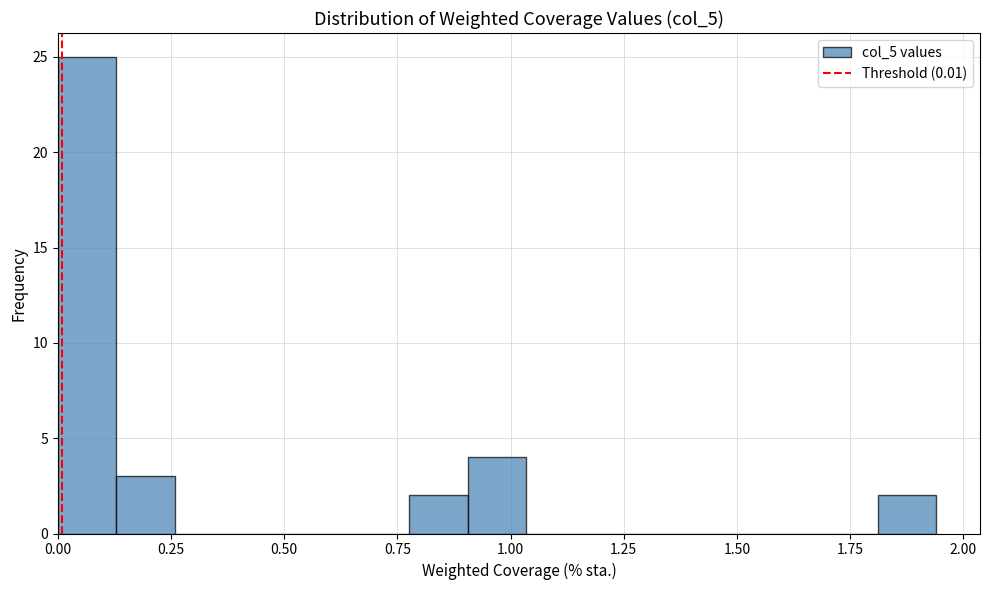

Around what value on the x-axis is the tallest bar? Give the approximate position of its centre, as read against the axis.

0.05